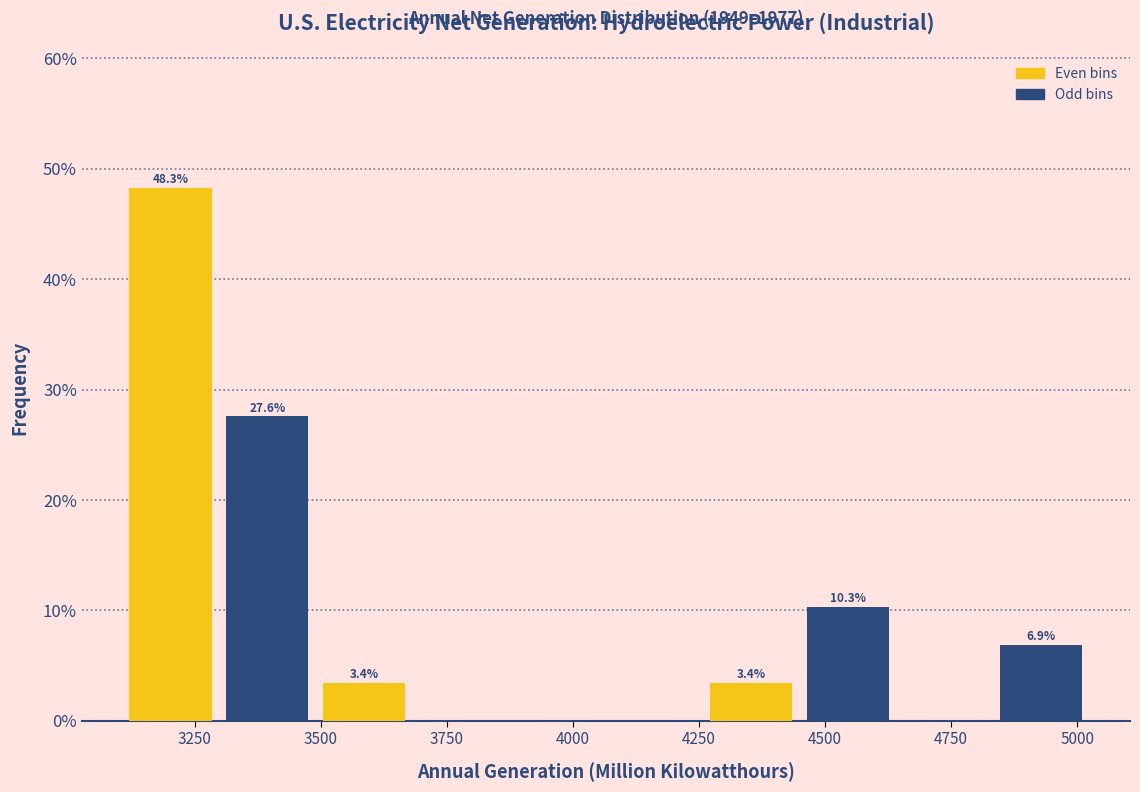

Read against the x-axis, roughly where is the centre of the tallest bar?

3200